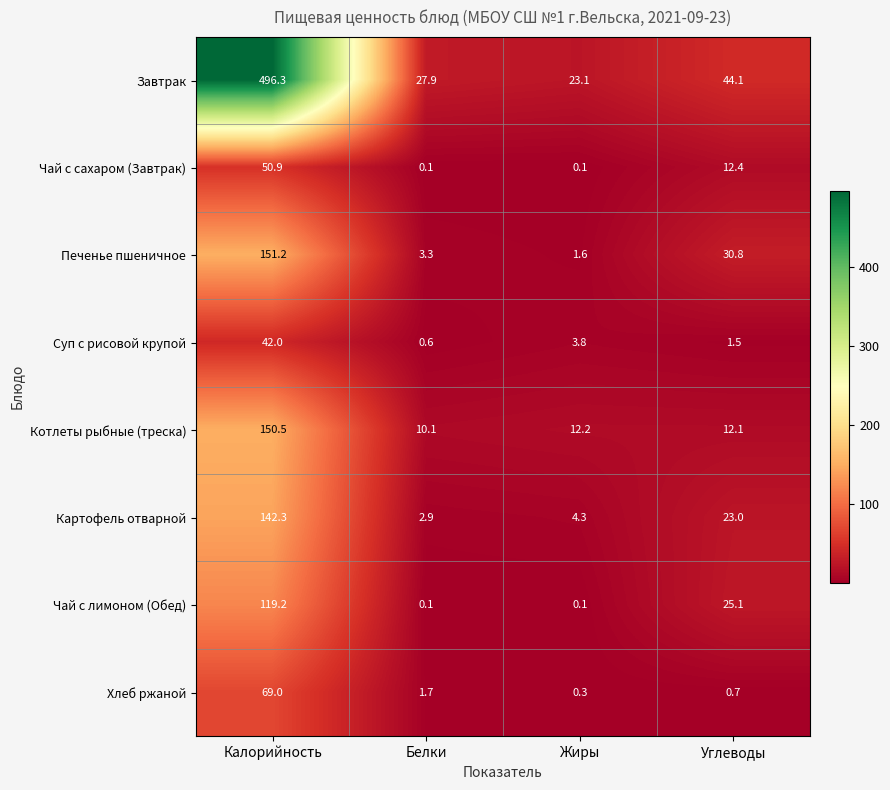

Read the Котлеты рыбные (треска) value at Жиры.

12.2